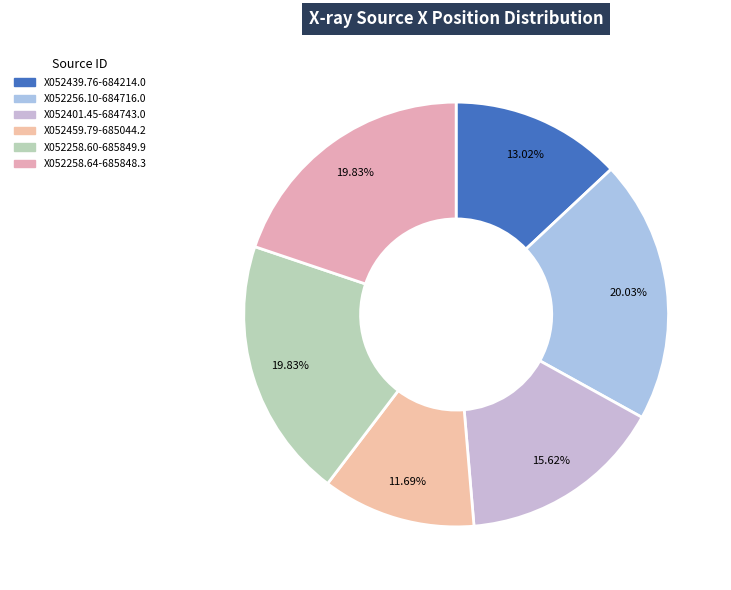

To the nearest percent, what is the average slice percentage?

17%